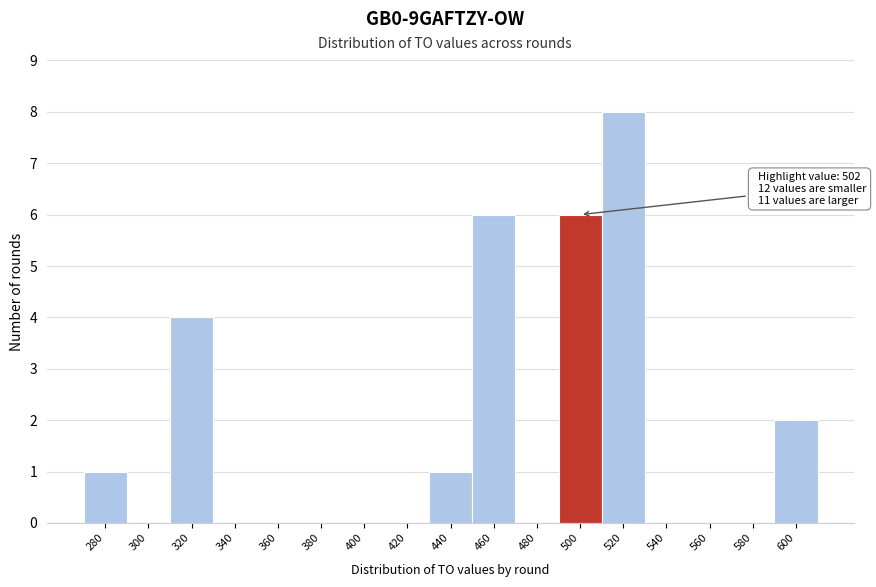

Reading right to left, extract all data points from this chart.

600=2	580=0	560=0	540=0	520=8	500=6	480=0	460=6	440=1	420=0	400=0	380=0	360=0	340=0	320=4	300=0	280=1